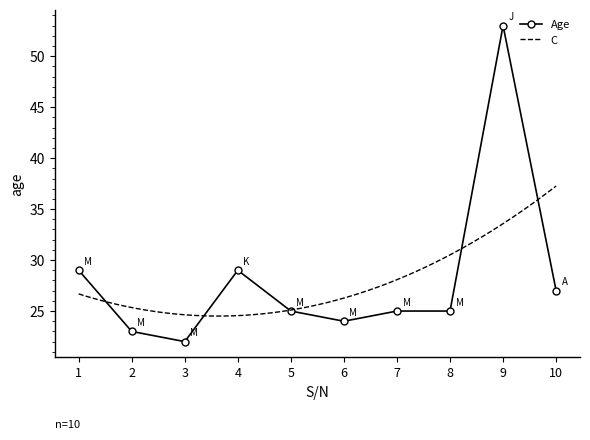

What is the value of the 1st point from the left?

29